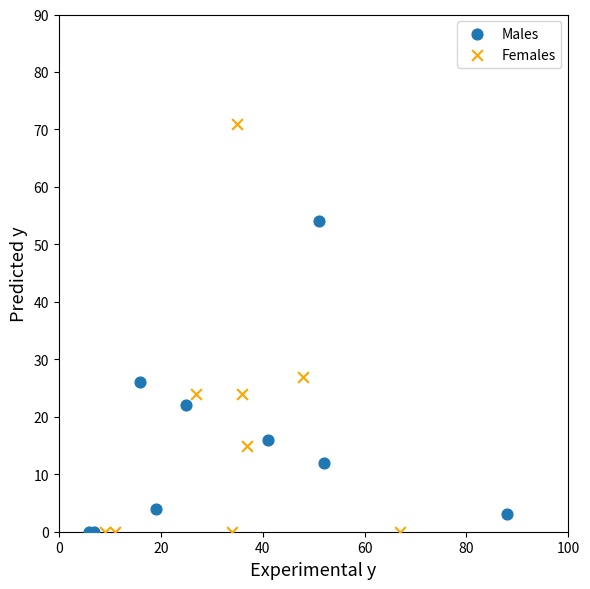

Which series reaches the maximum Y coordinate?

Females